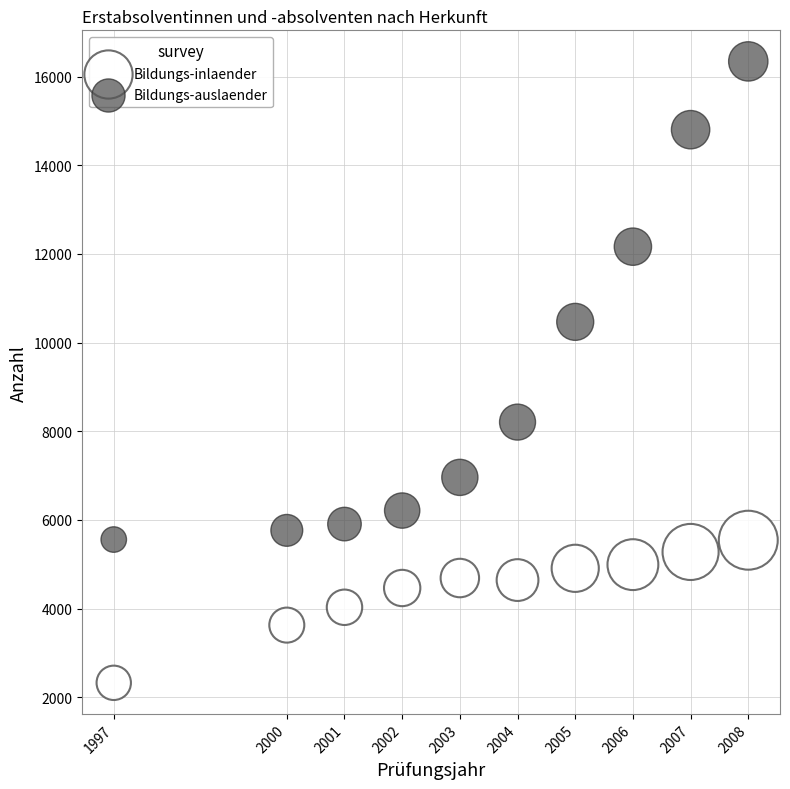

In the Bildungs-auslaender series, what Y value is closest to 10950?

10468